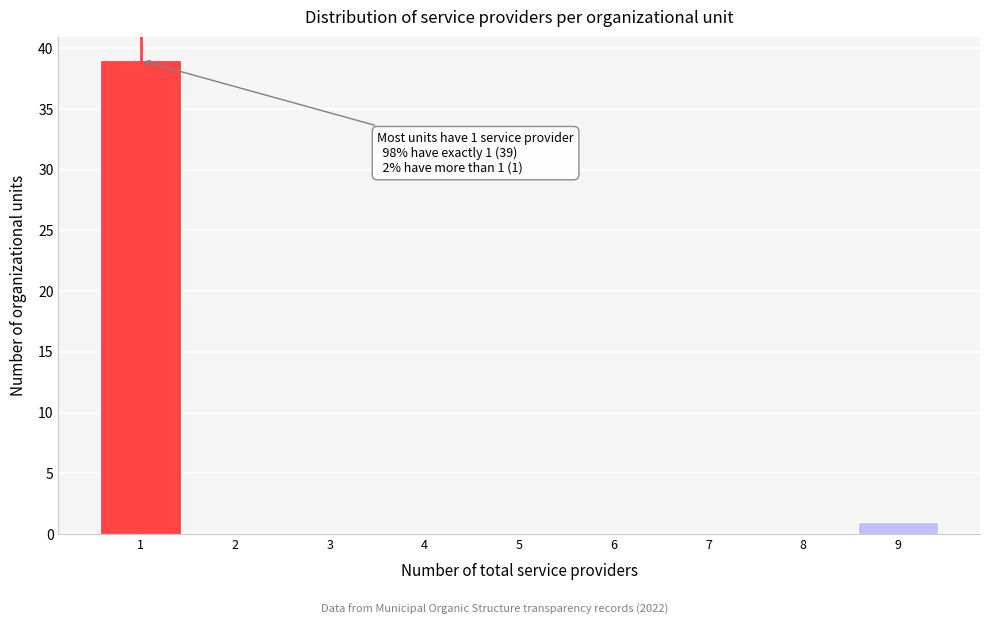

Reading right to left, what are all the values shown in this chart?

9=1	8=0	7=0	6=0	5=0	4=0	3=0	2=0	1=39